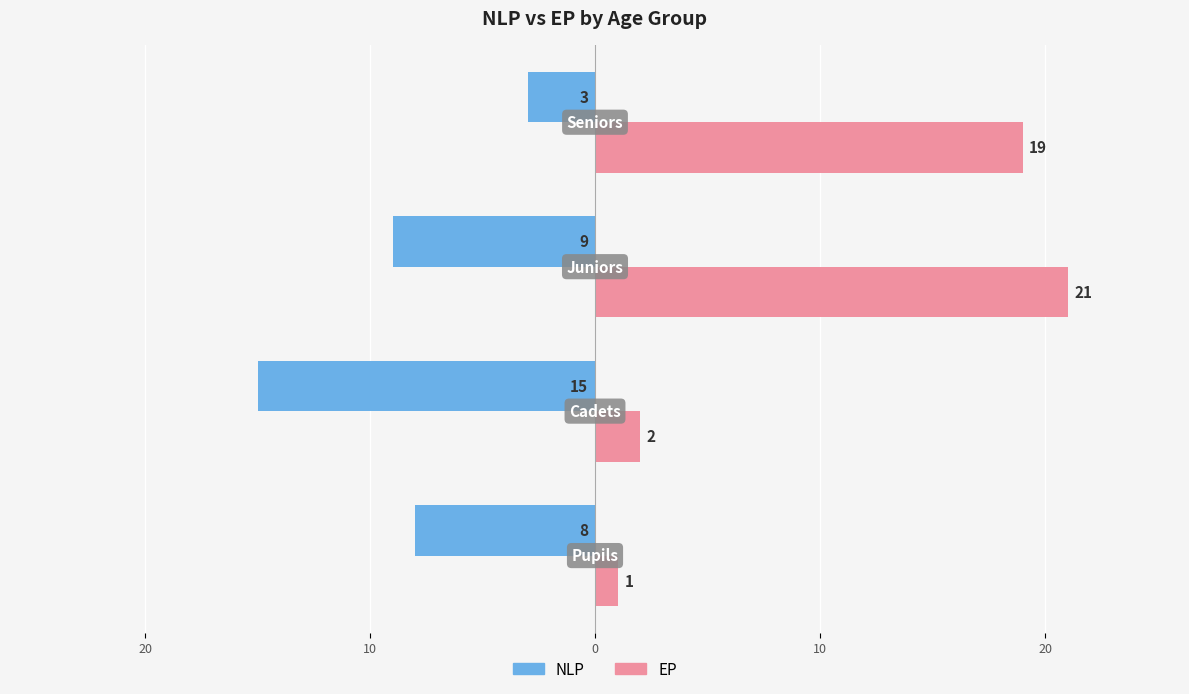

What are all the series names shown in the legend?

NLP, EP